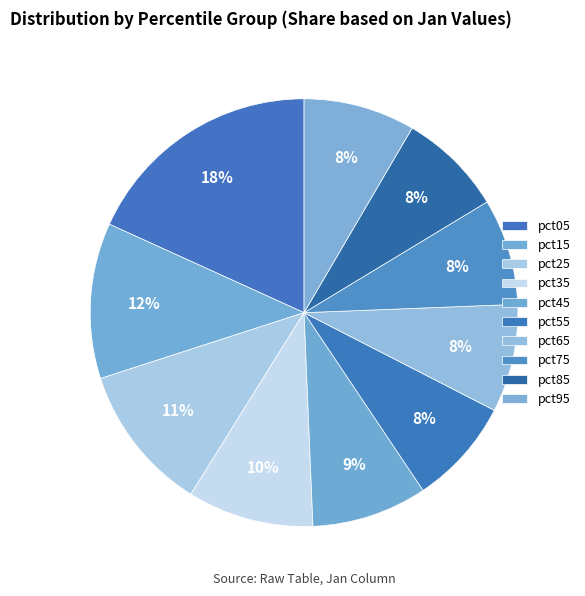

The pct65 slice represents 8% of the pie. True or false?

True